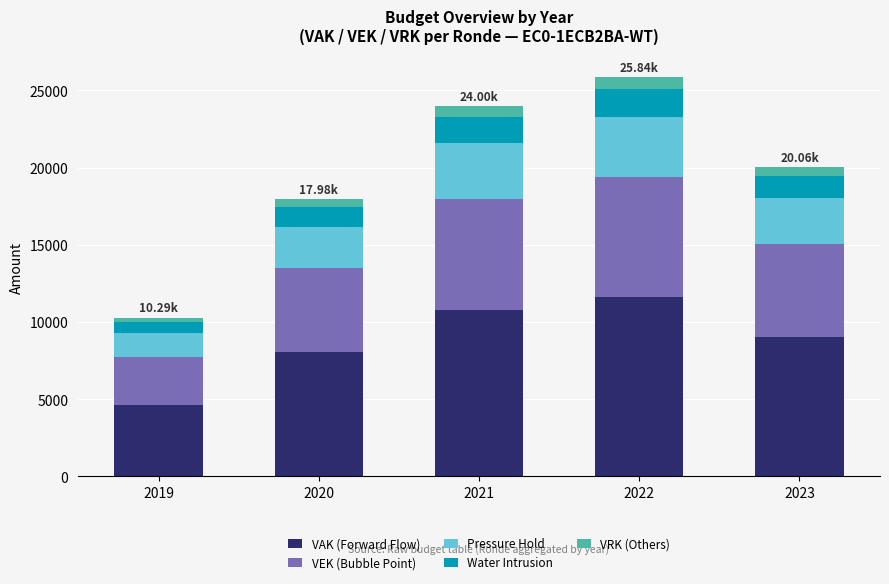

What is the total value across all series at 2022?

25840.0